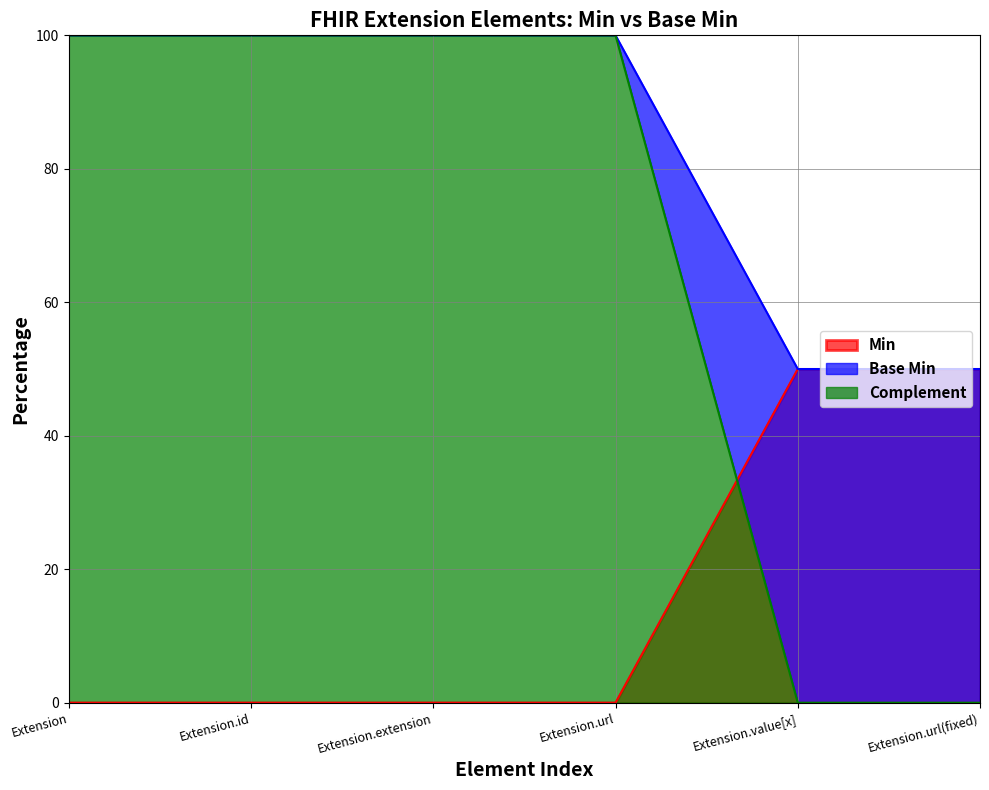

What are all the series names shown in the legend?

Min, Base Min, Complement